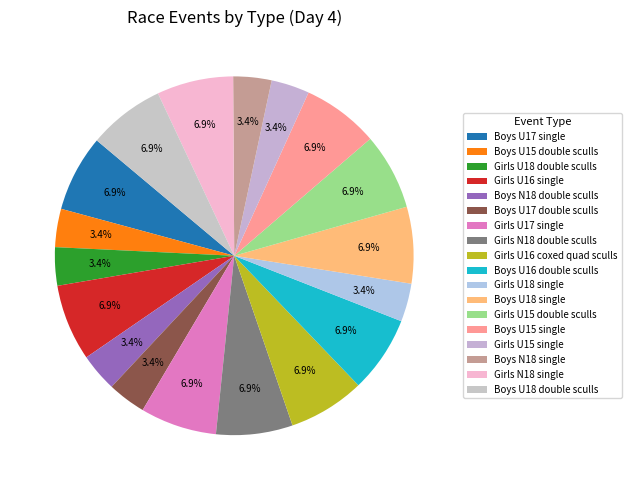

Which slice is the smallest?

Boys U15 double sculls